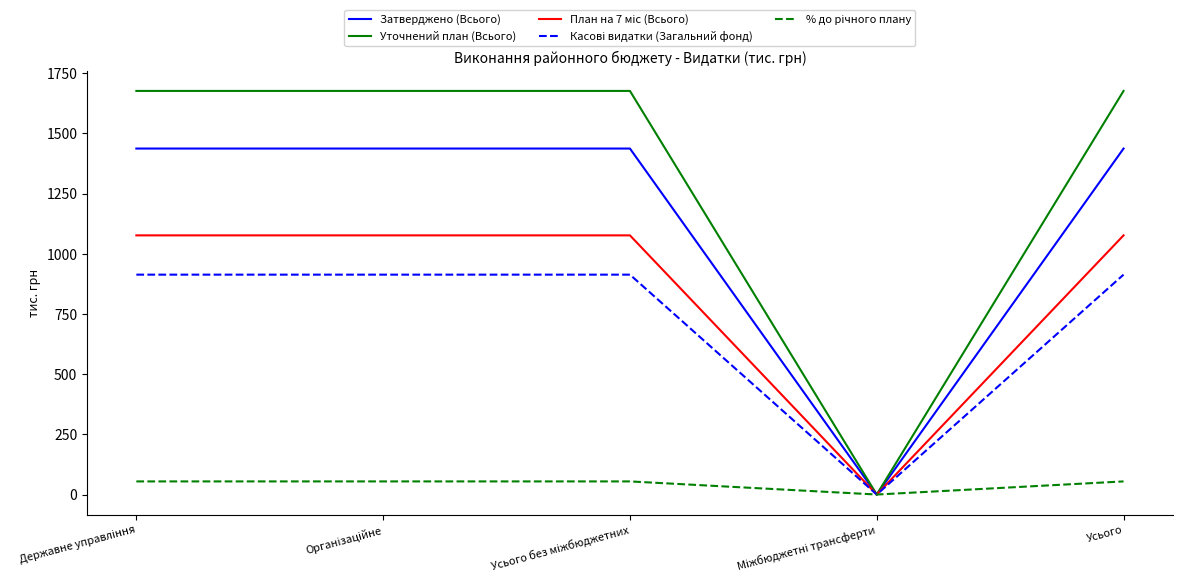

Which series has the largest total across all categories?

Уточнений план (Всього)